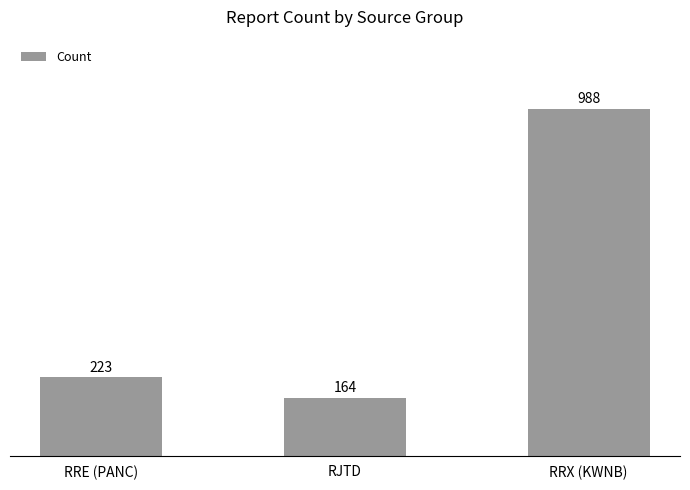

List the labels in order of value, smallest first.

RJTD, RRE (PANC), RRX (KWNB)